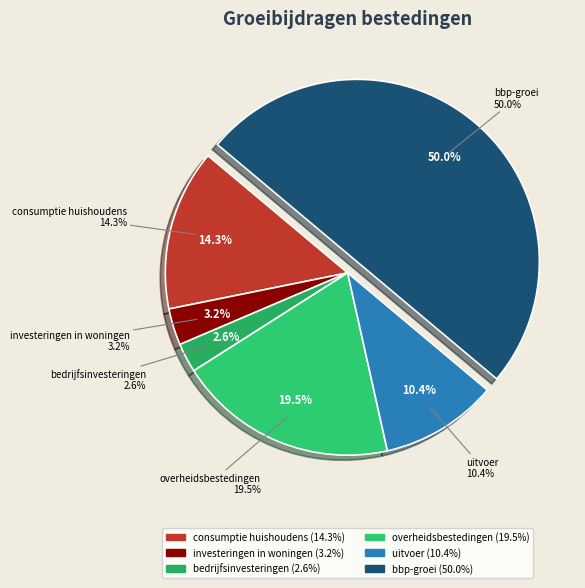

What percentage is NOT represented by uitvoer?

89.6%